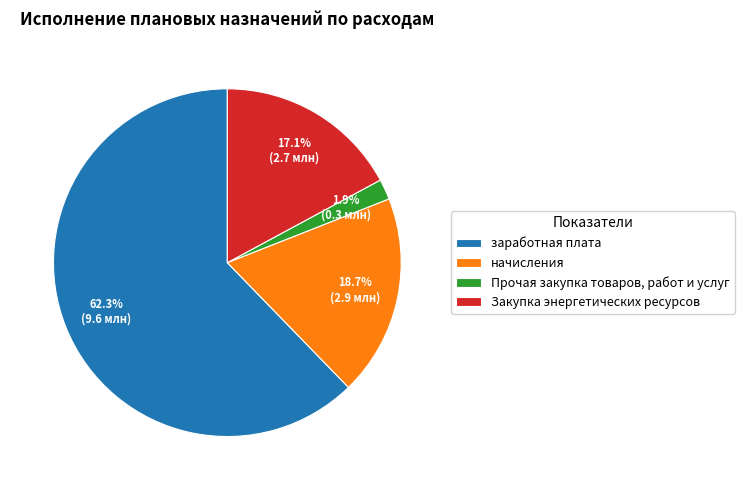

Which slice represents more than half of the pie?

заработная плата